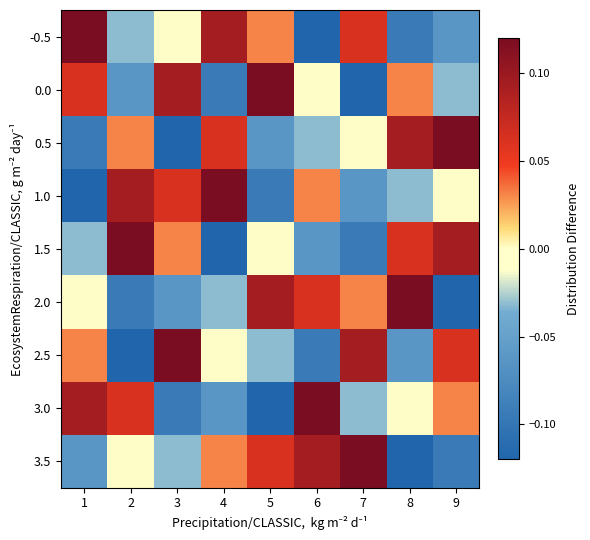

Rank the series at 2 from lowest to highest value.

2.5, 2.0, 0.0, -0.5, 3.5, 0.5, 3.0, 1.0, 1.5